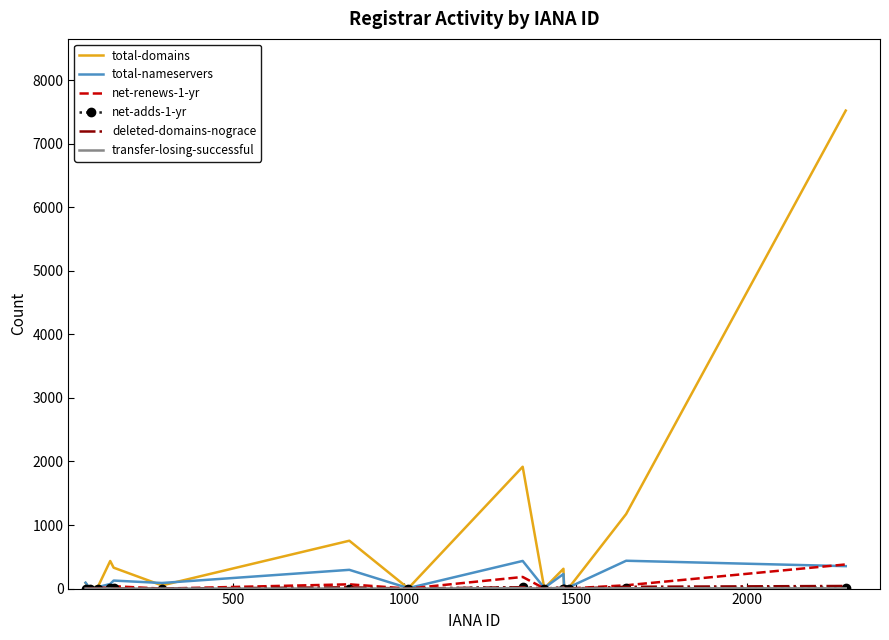

Which series has the largest range (max minus min)?

total-domains